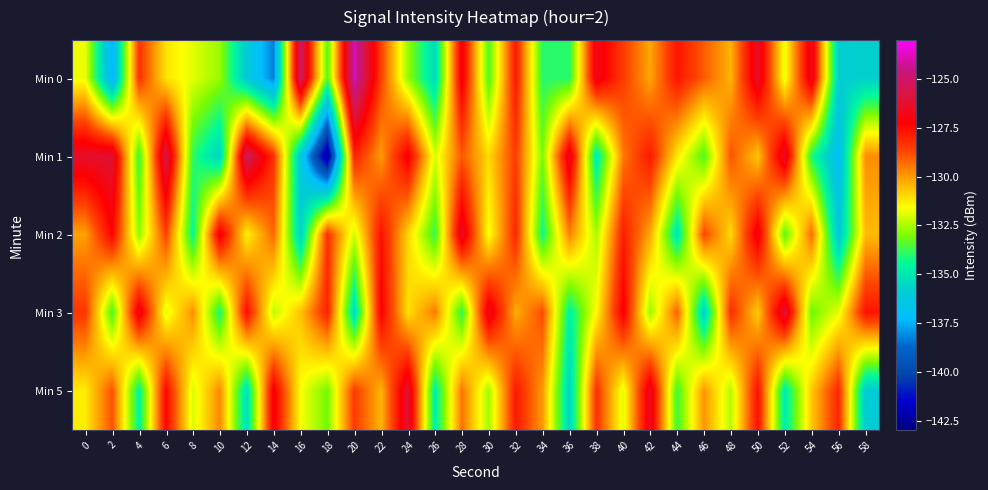

Which has a higher value, 8 or 16?

16